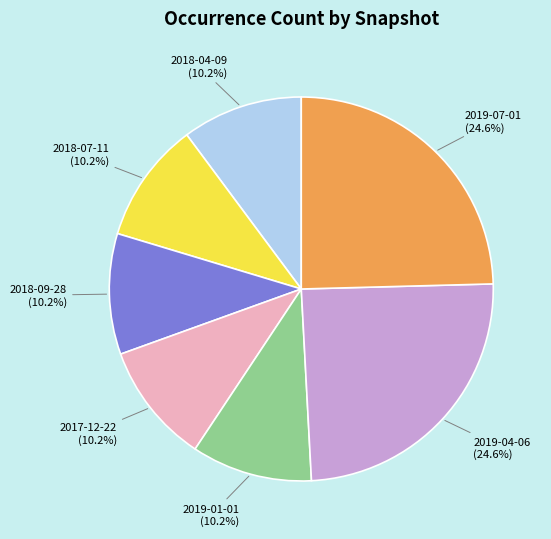

True or false: 2019-07-01 accounts for 39% of the total.

False